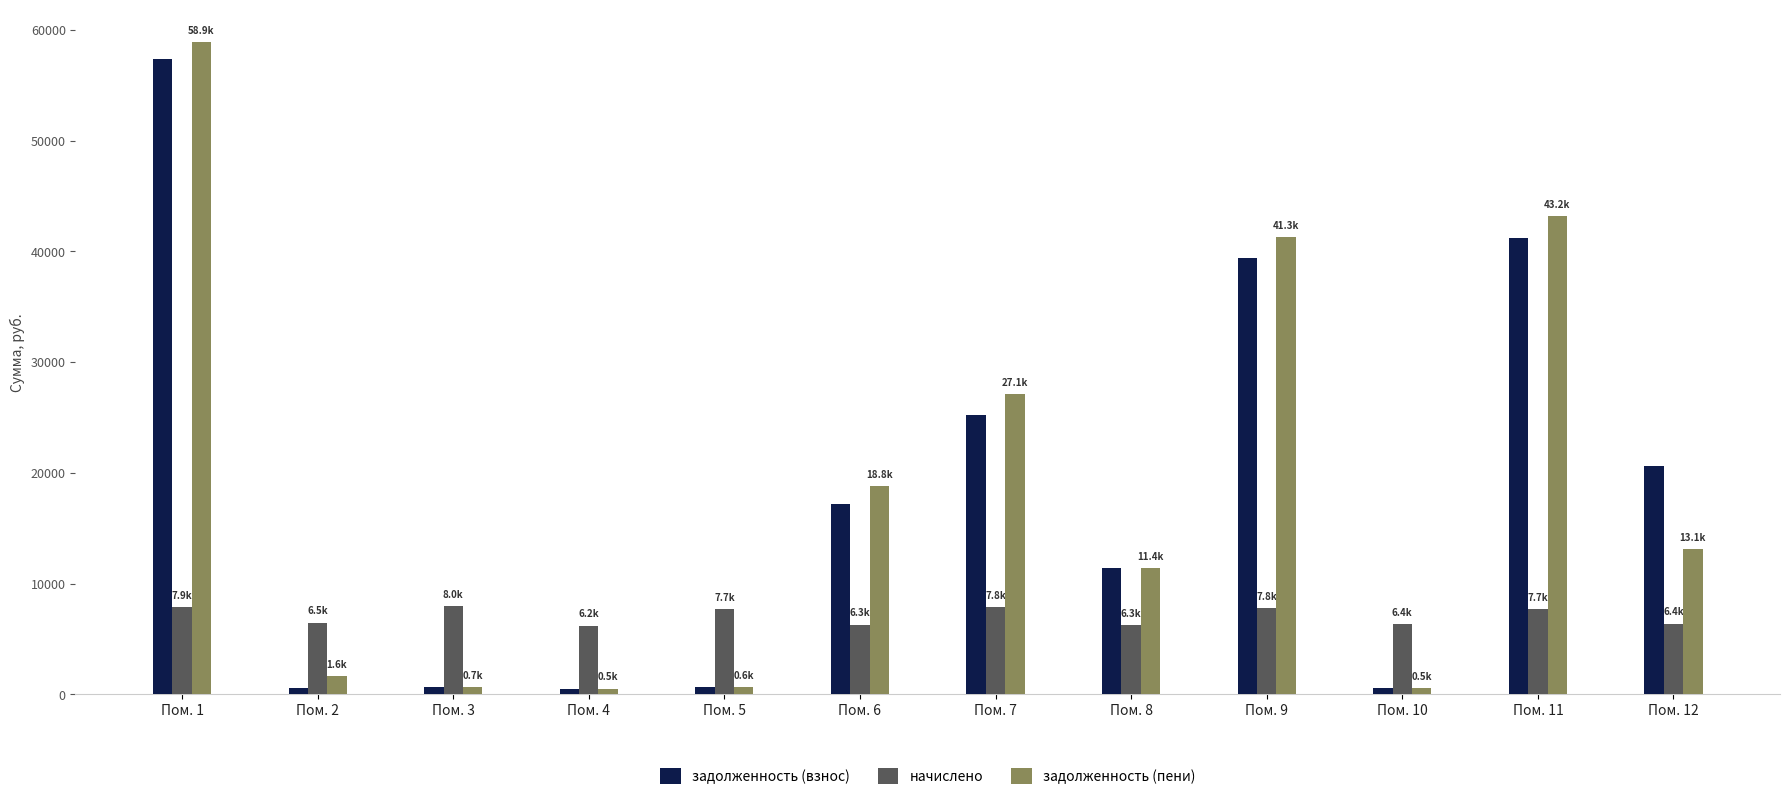

What are all the series names shown in the legend?

задолженность (взнос), начислено, задолженность (пени)